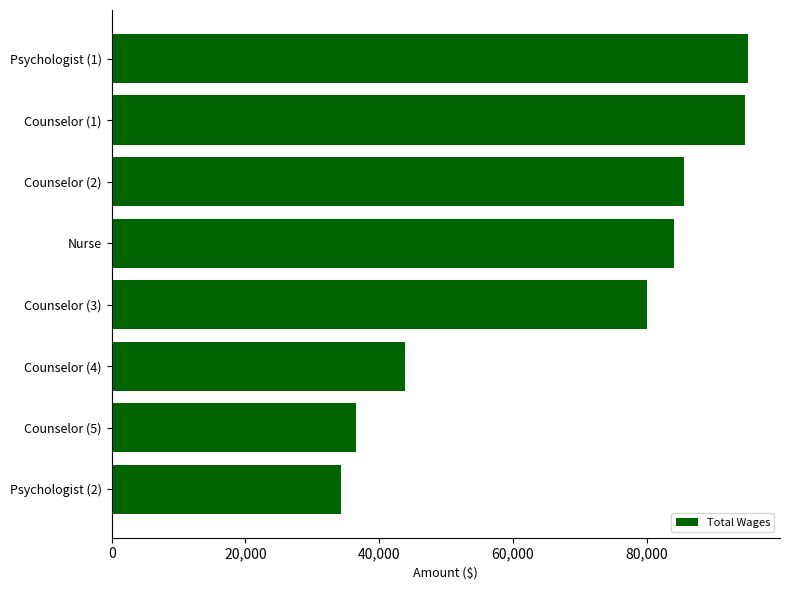

What is the sum of all values?

554095